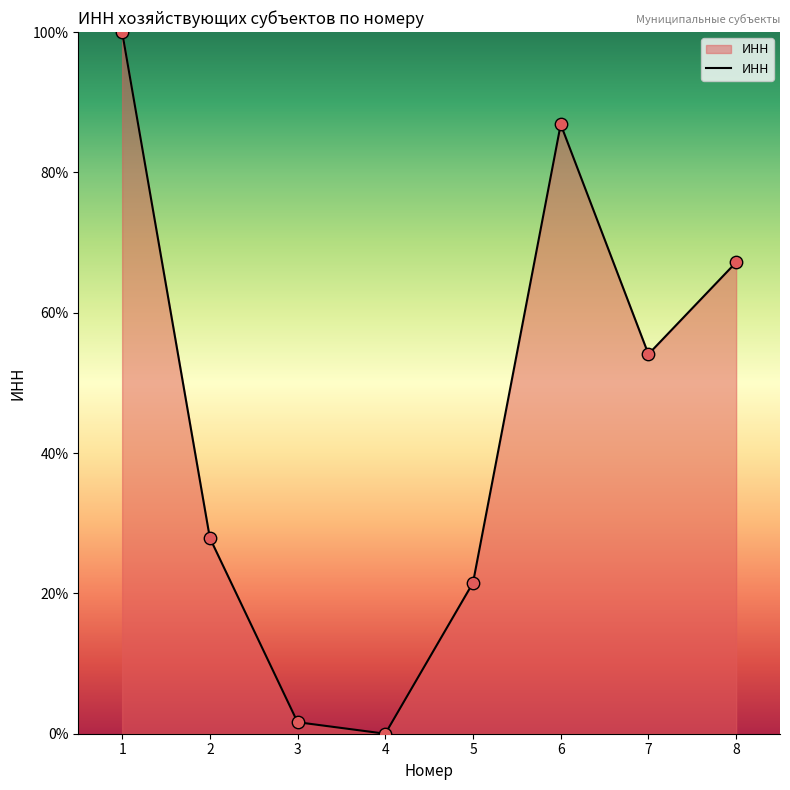

Which has a higher value, 7 or 3?

7